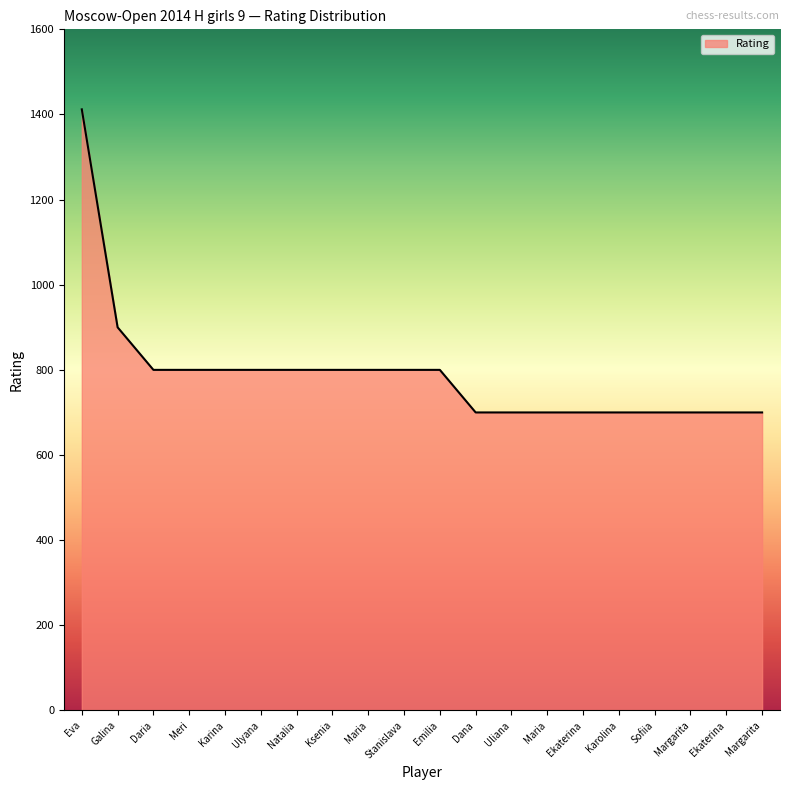

How many lines are shown in the chart?

1